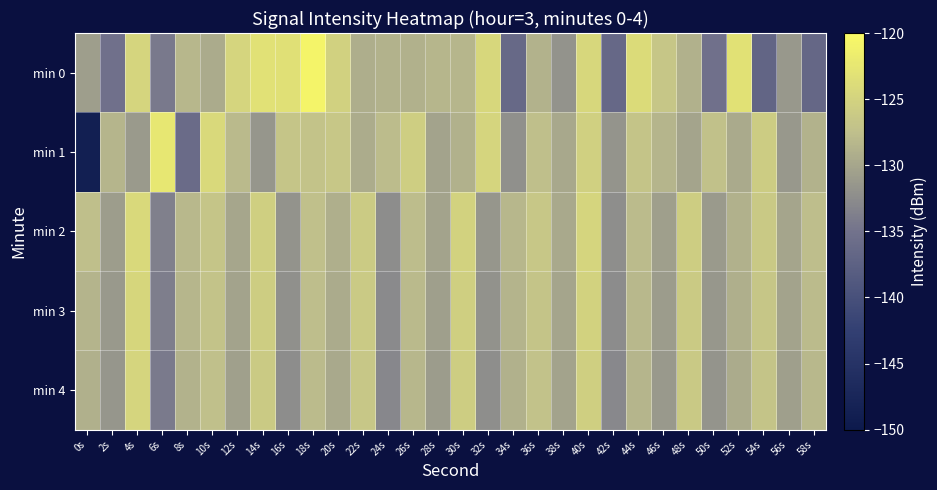

Reading right to left, extract all data points from this chart.

min 0: 58s=-136.6	56s=-131.3	54s=-136.9	52s=-123.2	50s=-135.2	48s=-128.9	46s=-126.6	44s=-123.9	42s=-136.5	40s=-124.4	38s=-131.7	36s=-128.7	34s=-136.3	32s=-124.4	30s=-128.3	28s=-128.4	26s=-128.8	24s=-128.7	22s=-129.1	20s=-125.2	18s=-120.8	16s=-123.4	14s=-123.2	12s=-124.8	10s=-129.5	8s=-128.3	6s=-134.3	4s=-124.8	2s=-135.3	0s=-130.7
min 1: 58s=-128.7	56s=-131.3	54s=-125.8	52s=-129.6	50s=-127.2	48s=-130.1	46s=-128.5	44s=-126.9	42s=-131.7	40s=-125.3	38s=-129.8	36s=-127.4	34s=-132.1	32s=-124.7	30s=-128.9	28s=-130.2	26s=-125.6	24s=-127.8	22s=-129.3	20s=-126.5	18s=-127.0	16s=-126.8	14s=-131.6	12s=-128.0	10s=-124.2	8s=-136.0	6s=-122.4	4s=-131.1	2s=-128.5	0s=-148.7
min 2: 58s=-127.6	56s=-130.0	54s=-126.3	52s=-128.8	50s=-131.1	48s=-125.7	46s=-130.6	44s=-127.9	42s=-132.2	40s=-124.8	38s=-129.7	36s=-126.5	34s=-128.3	32s=-131.6	30s=-125.1	28s=-130.3	26s=-127.7	24s=-132.4	22s=-125.9	20s=-129.1	18s=-127.3	16s=-131.8	14s=-125.4	12s=-129.9	10s=-126.7	8s=-128.1	6s=-133.6	4s=-124.2	2s=-130.8	0s=-127.5
min 3: 58s=-127.9	56s=-130.3	54s=-126.6	52s=-129.1	50s=-131.4	48s=-126.0	46s=-130.9	44s=-128.2	42s=-132.5	40s=-125.1	38s=-130.0	36s=-126.8	34s=-128.6	32s=-131.9	30s=-125.4	28s=-130.6	26s=-128.0	24s=-132.7	22s=-126.2	20s=-129.4	18s=-127.6	16s=-132.1	14s=-125.7	12s=-130.2	10s=-127.0	8s=-128.4	6s=-133.9	4s=-124.5	2s=-131.2	0s=-128.6
min 4: 58s=-128.2	56s=-130.6	54s=-126.9	52s=-129.4	50s=-131.7	48s=-126.3	46s=-131.2	44s=-128.5	42s=-132.8	40s=-125.4	38s=-130.3	36s=-127.1	34s=-128.9	32s=-132.2	30s=-125.7	28s=-130.9	26s=-128.3	24s=-133.0	22s=-126.5	20s=-129.7	18s=-127.9	16s=-132.4	14s=-126.0	12s=-130.5	10s=-127.3	8s=-128.7	6s=-134.2	4s=-124.8	2s=-131.5	0s=-129.0